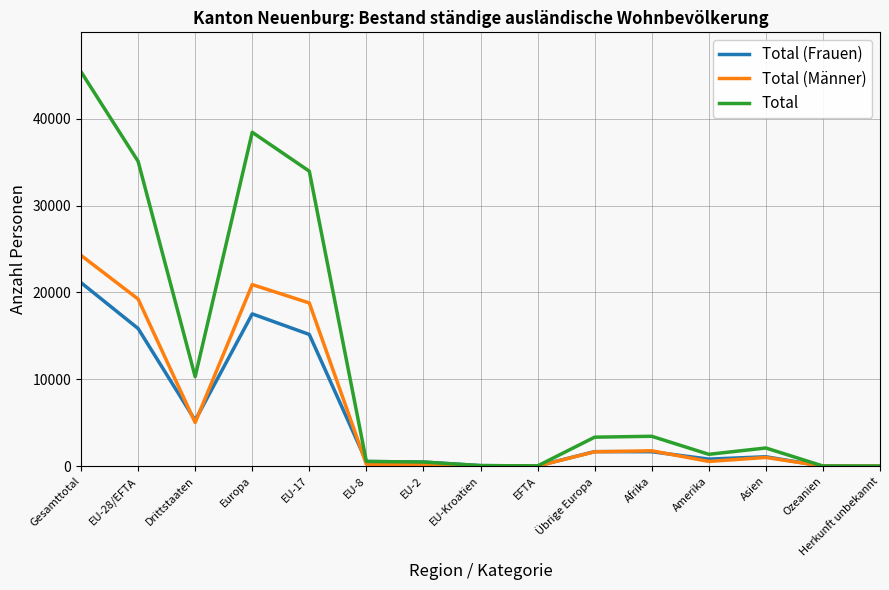

List the series in order of their peak value, lowest first.

Total (Frauen), Total (Männer), Total